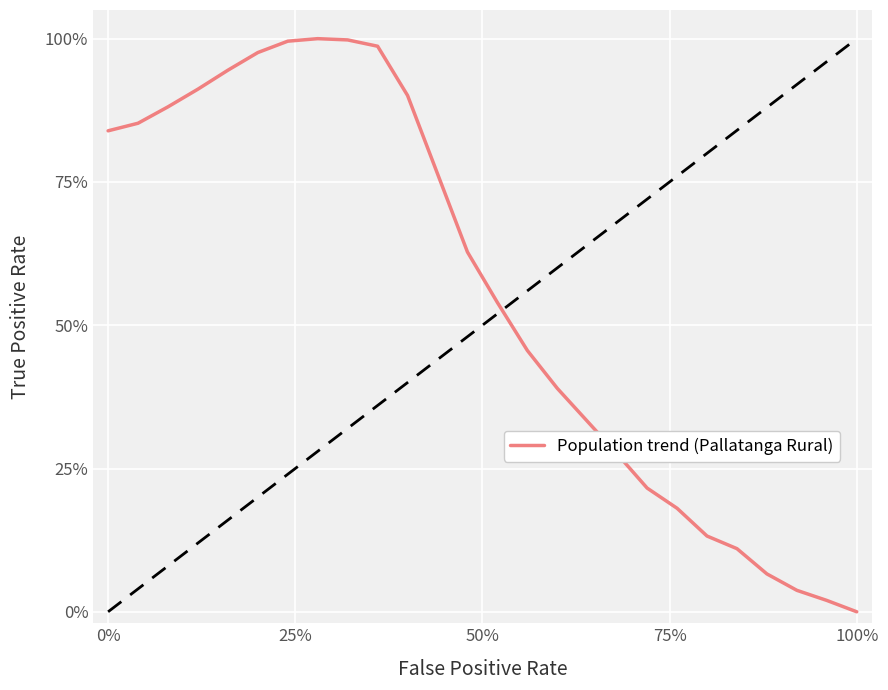

True or false: the data has more than 2 interior local peaks.

False